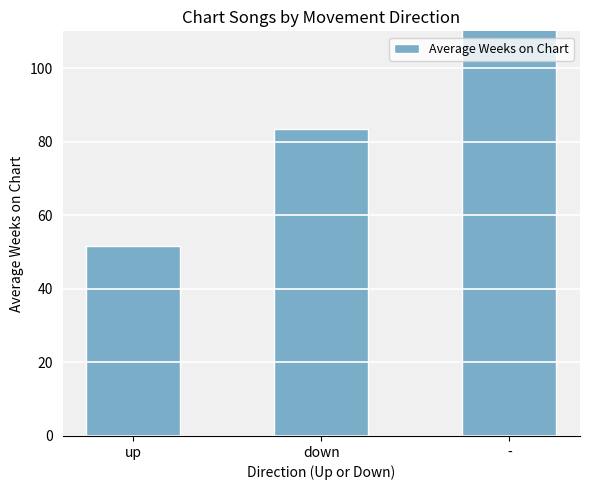

What is the average value?

84.0